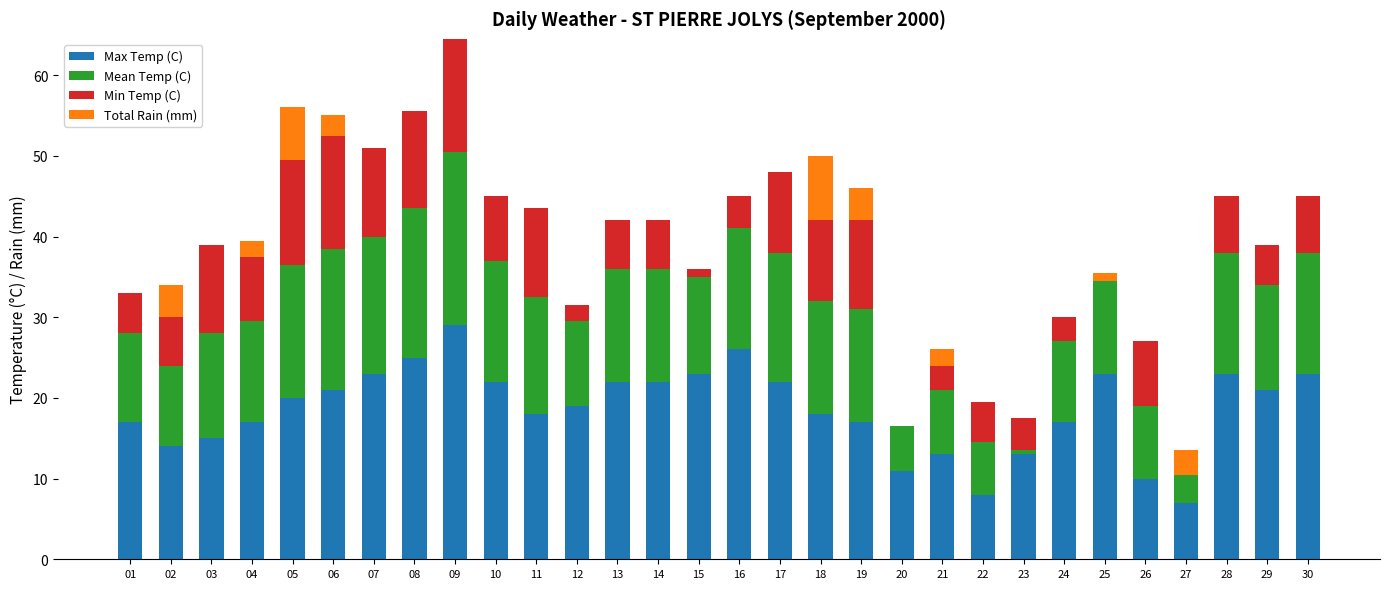

Between 02 and 21, which is larger?

02